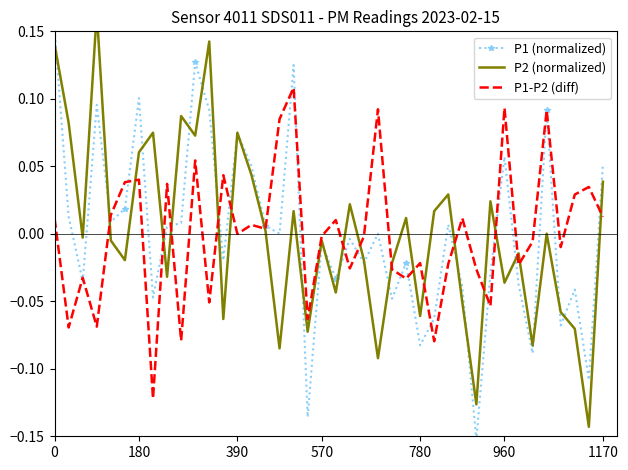

How many interior local peaks does the P1-P2 (diff) series have?

14